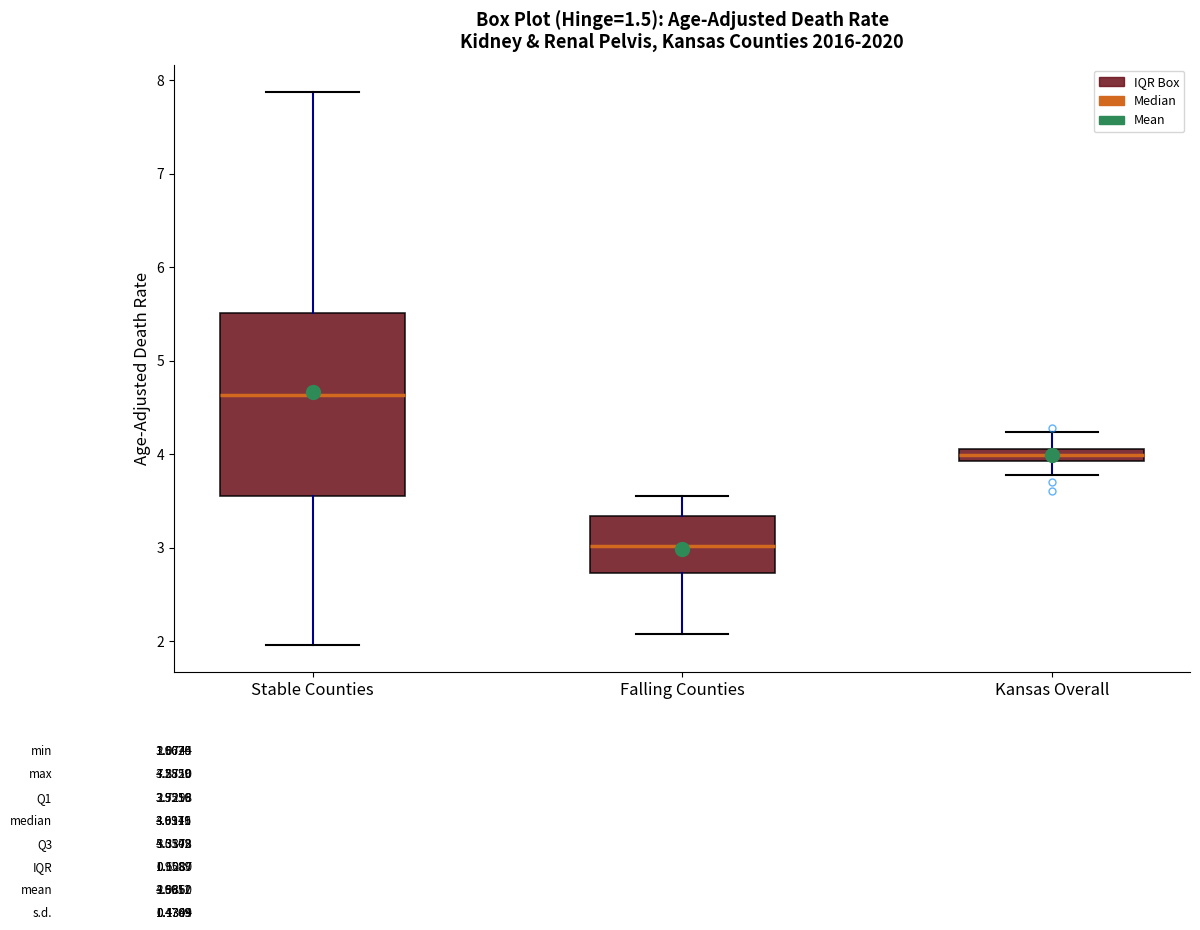

Which box is the tallest, from its lower edge to its upper edge?

Stable Counties